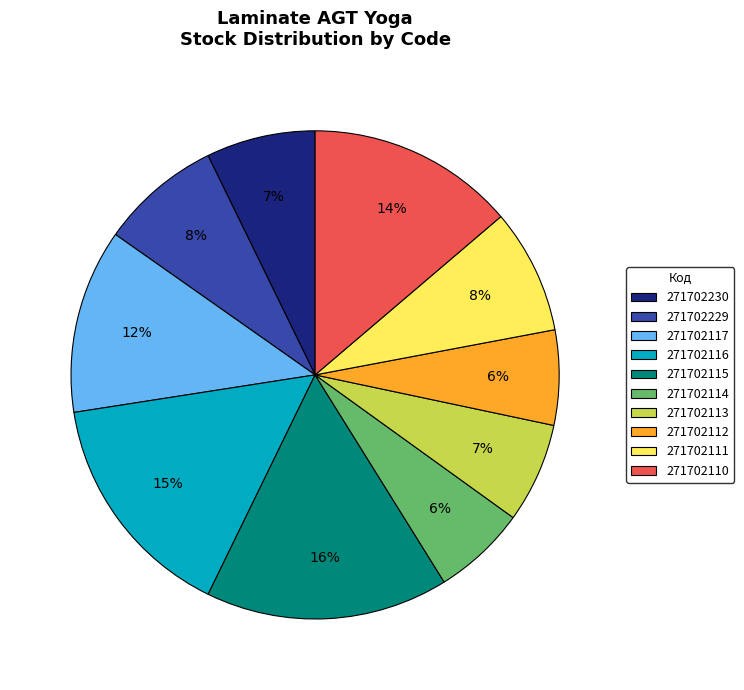

Count the number of slices in the pie.

10